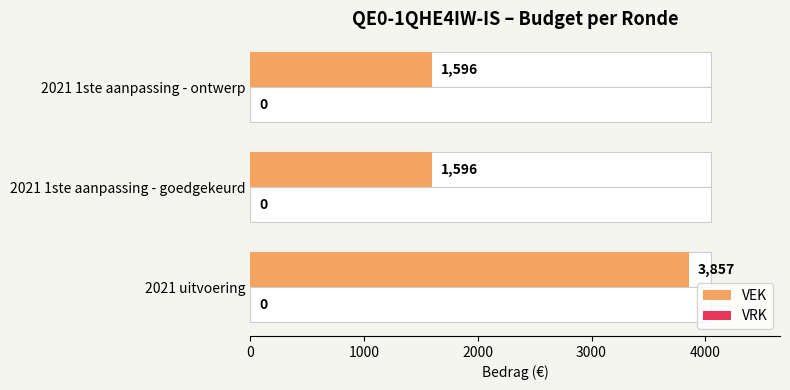

Is the value of VEK at 2000 greater than the value of VRK at 2000?

Yes